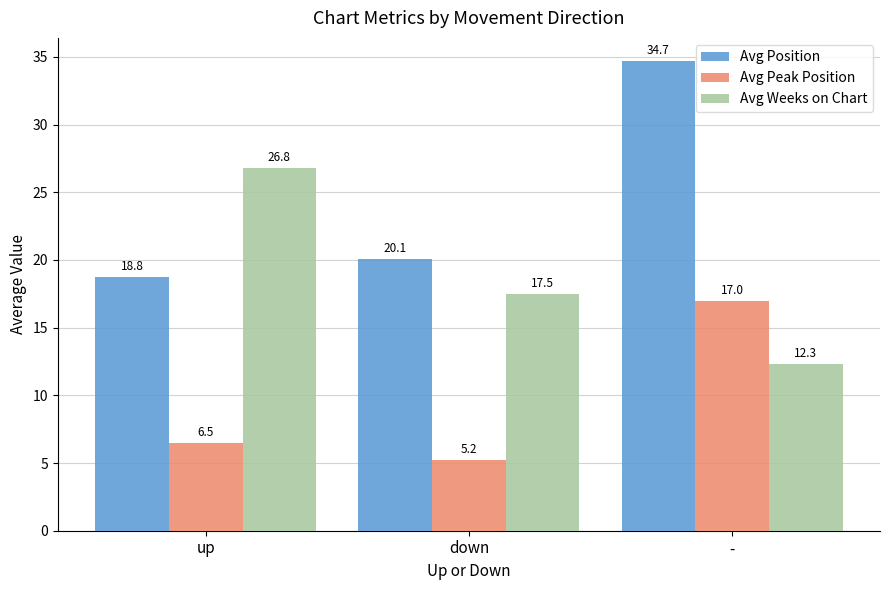

List the labels in order of Avg Position value, largest first.

-, down, up